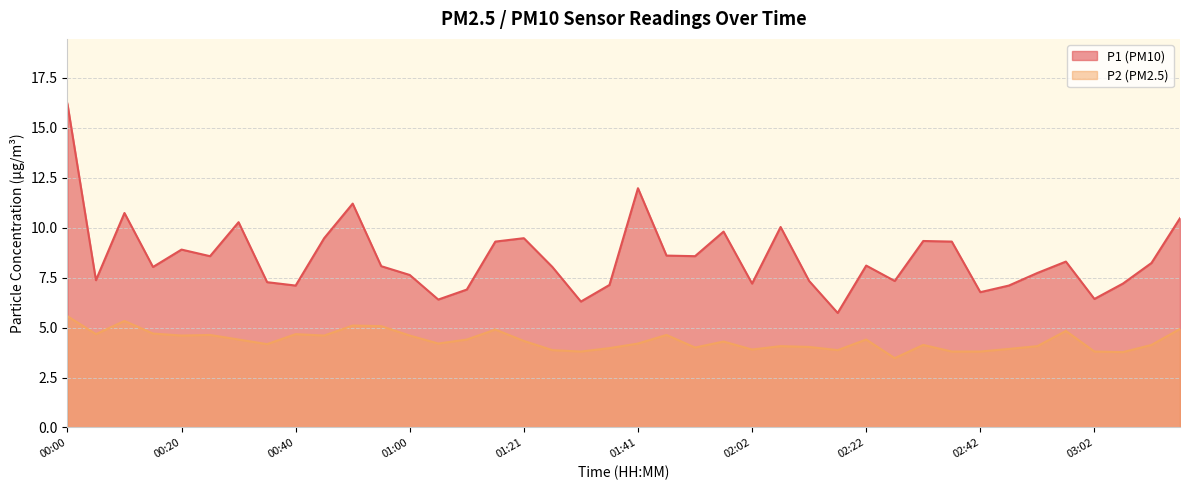

What is the difference between the maximum and minimum values in the P2 series?

2.1